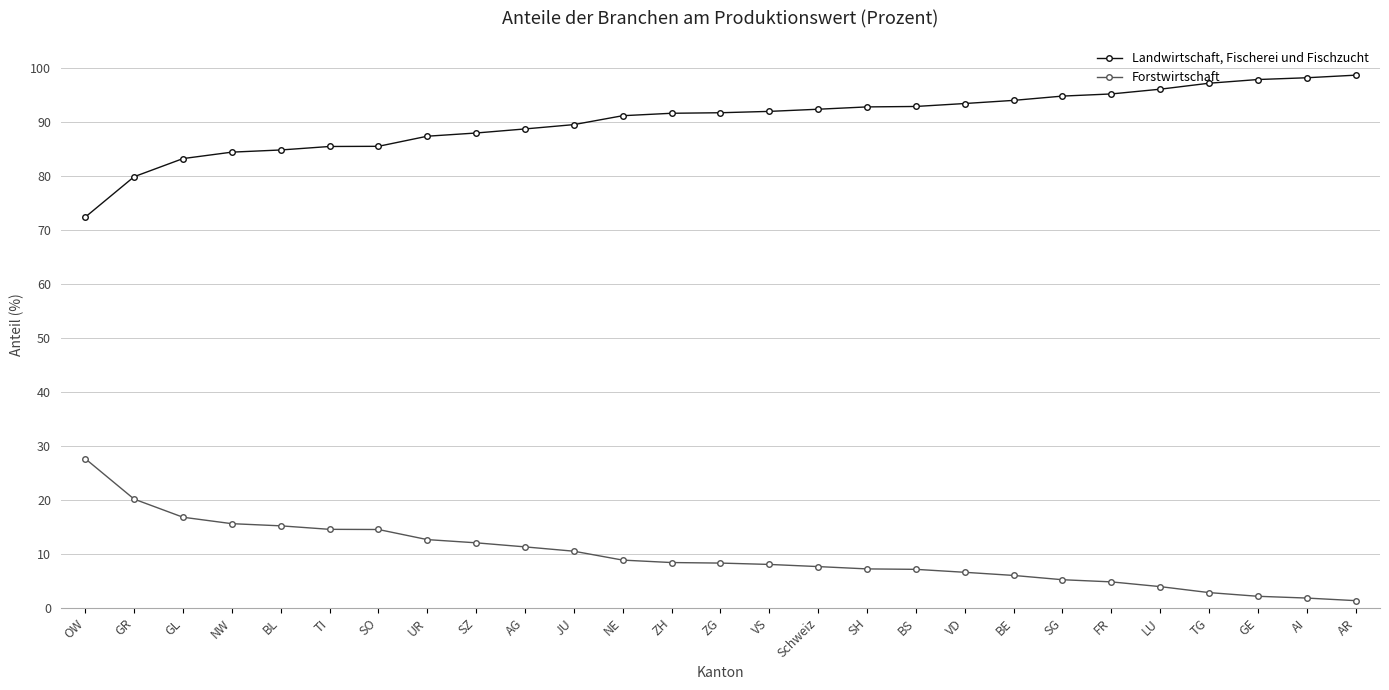

Rank the series by their maximum value, from lowest to highest.

Forstwirtschaft, Landwirtschaft, Fischerei und Fischzucht